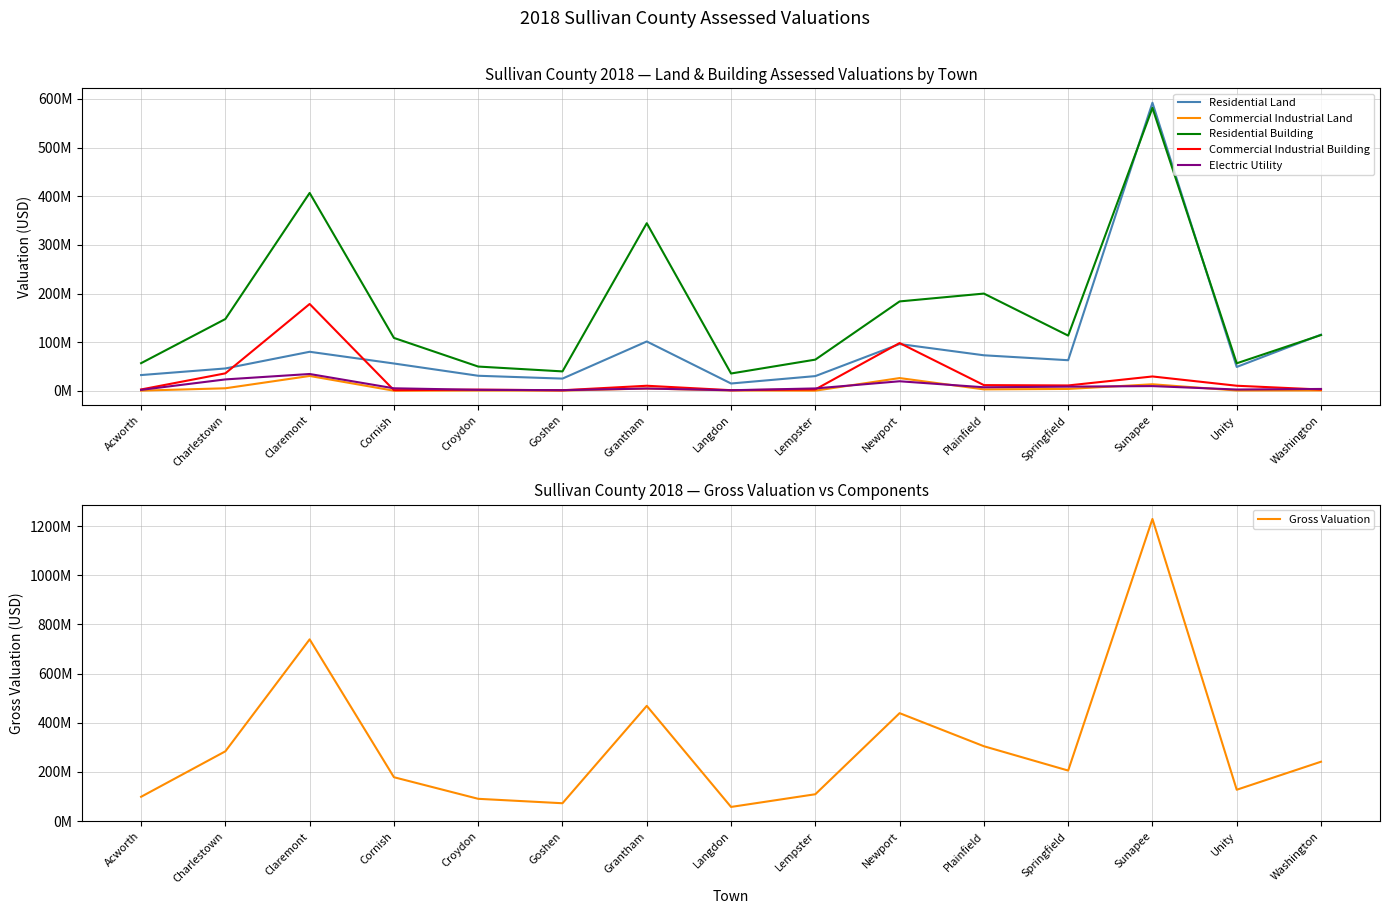

Rank the series by their maximum value, from lowest to highest.

Commercial Industrial Land, Electric Utility, Commercial Industrial Building, Residential Building, Residential Land, Gross Valuation